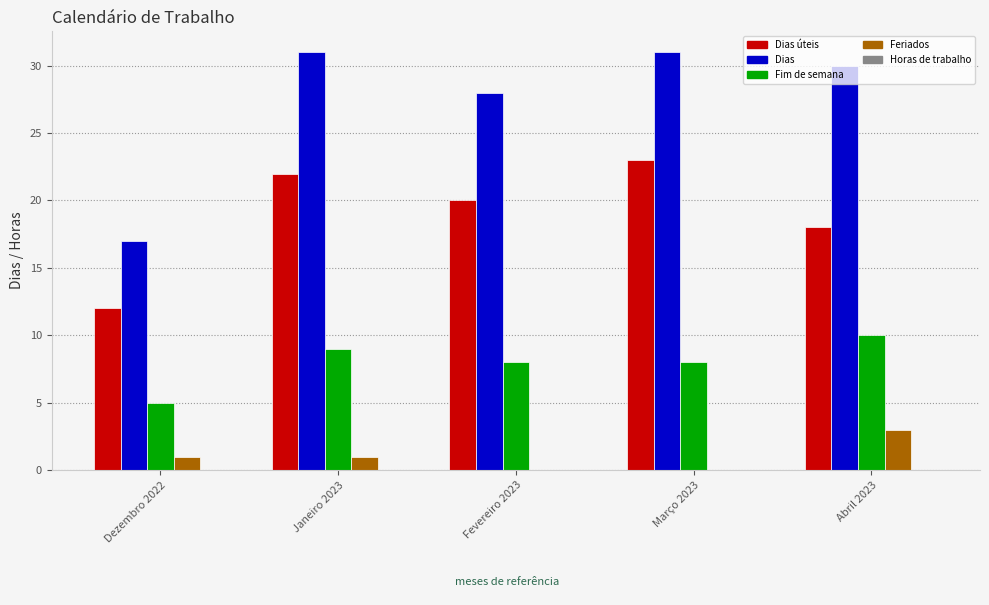

Which series changed the most between Dezembro 2022 and Março 2023?

Dias